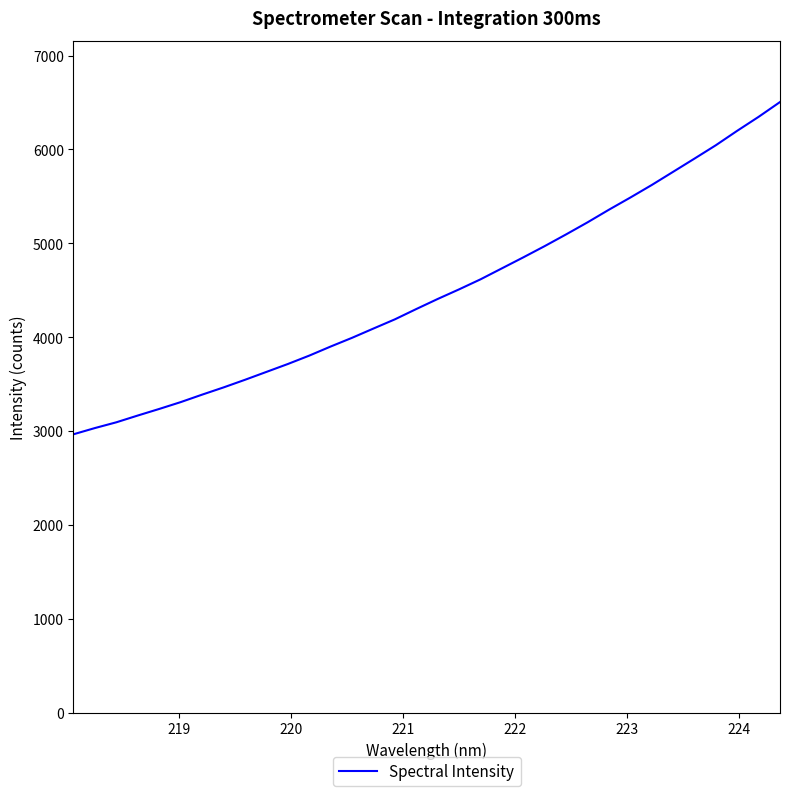

What is the difference between the maximum and minimum values?

3537.1